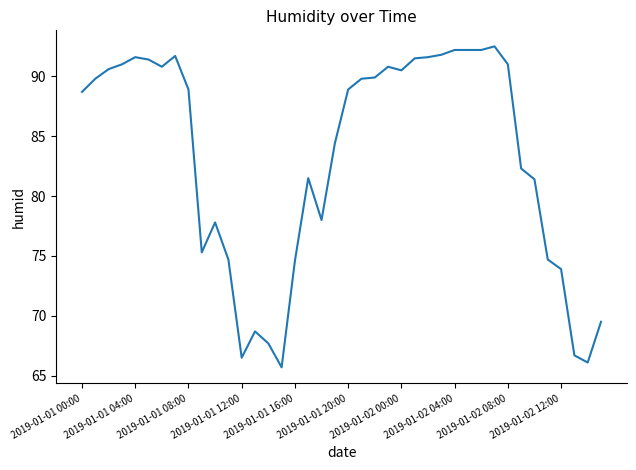

What is the difference between the maximum and minimum values?

26.8